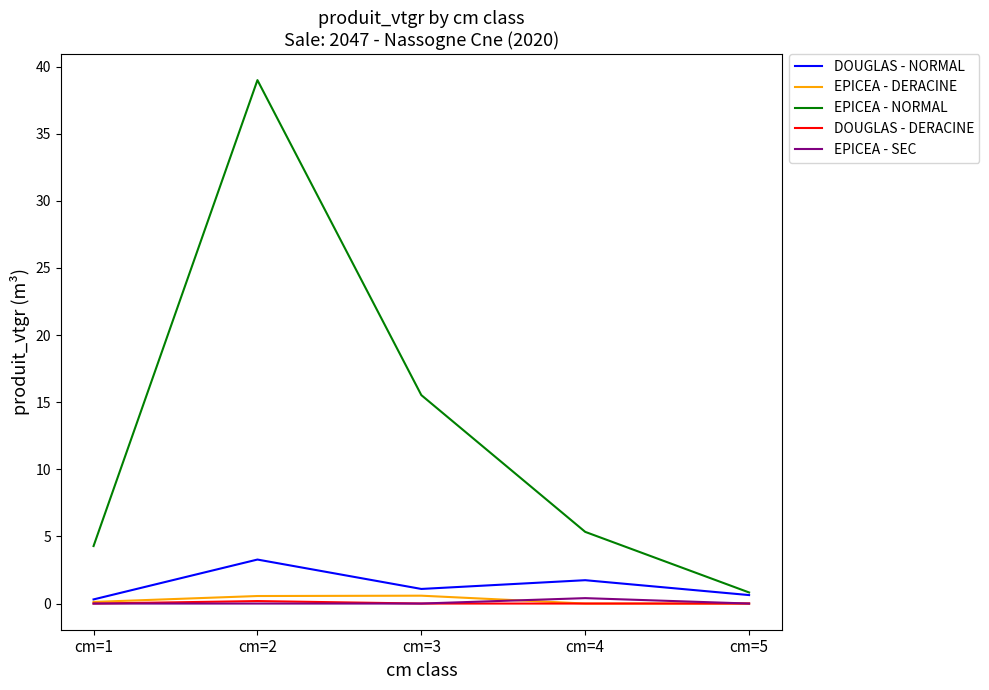

True or false: EPICEA - NORMAL and DOUGLAS - DERACINE intersect in this chart.

False